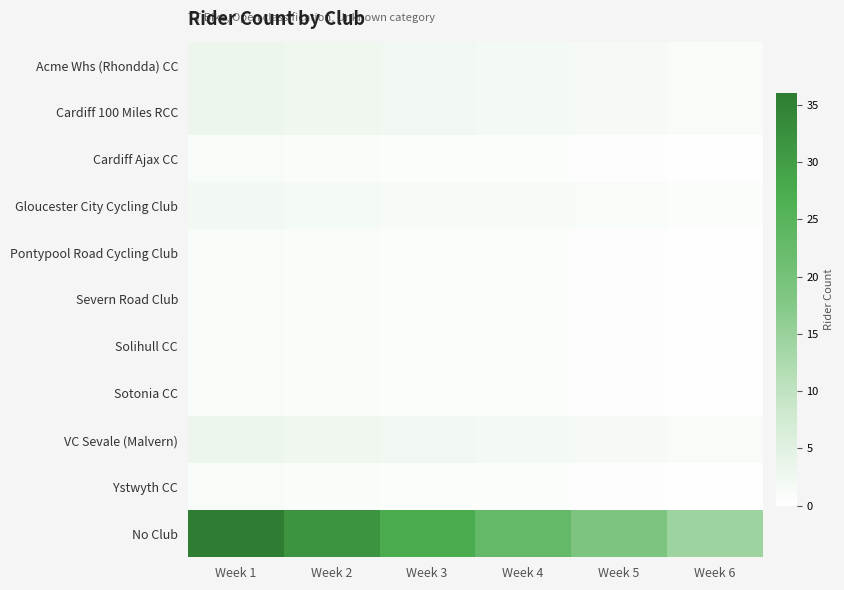

Which series has the largest total across all categories?

No Club